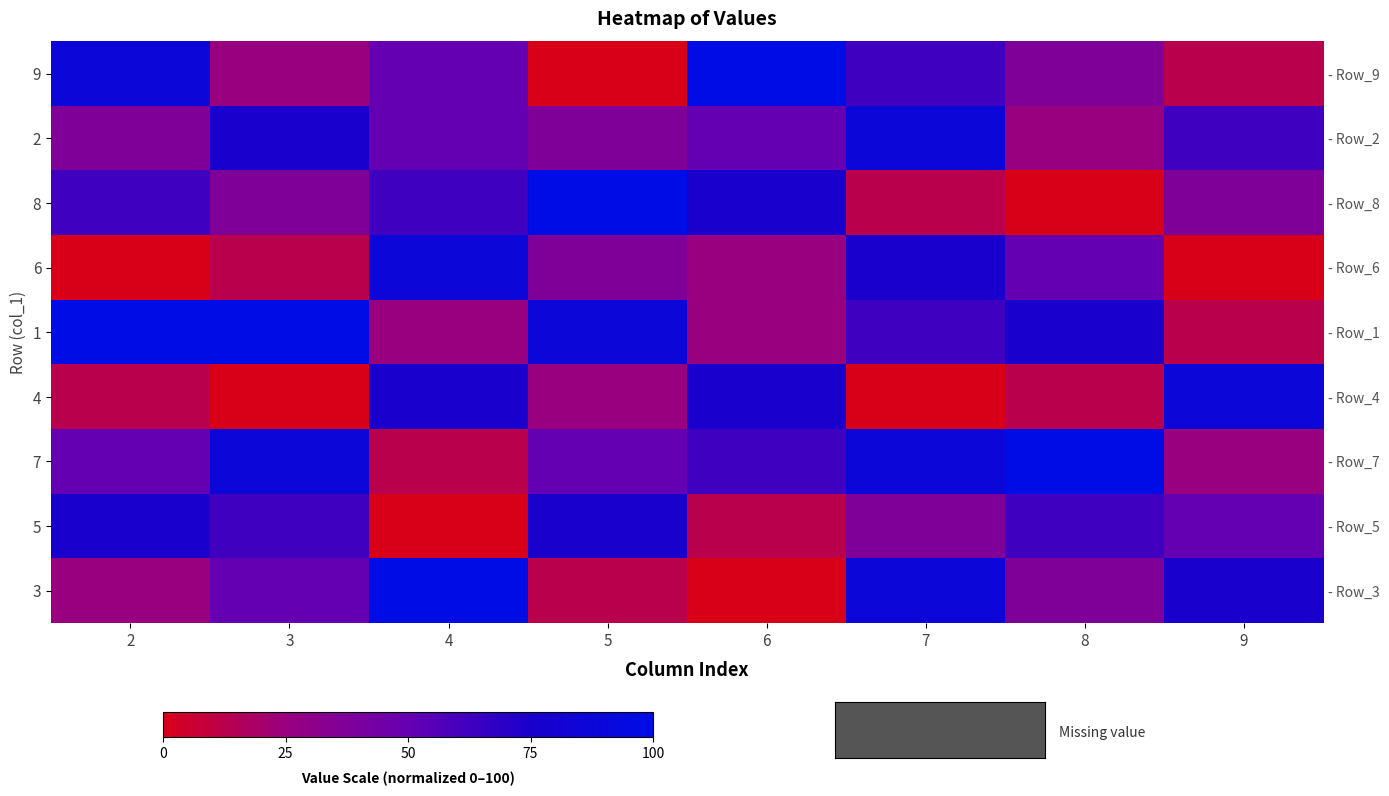

The value of 5 at 9 is 66.7. True or false?

False